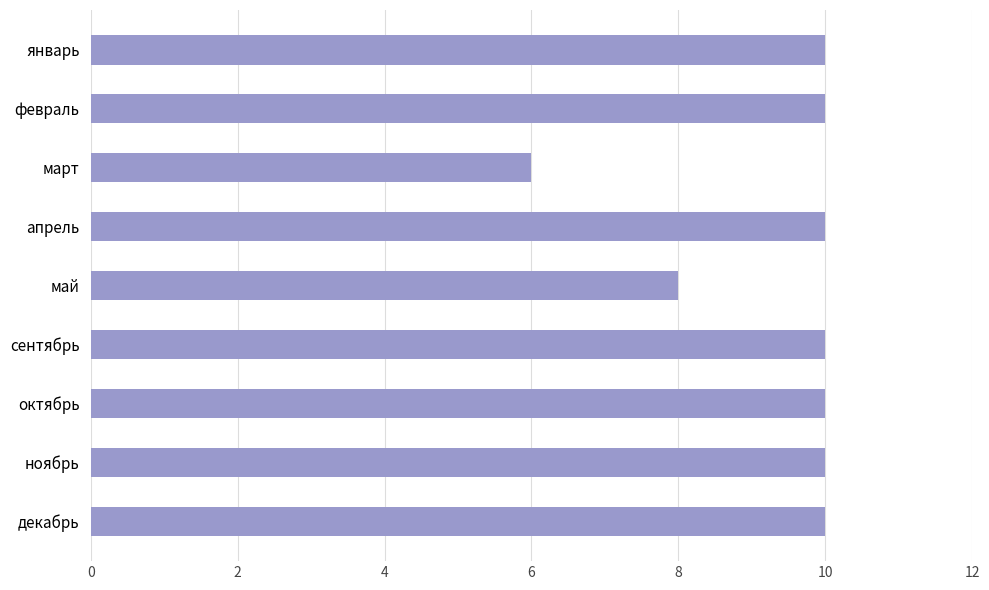

Reading top to bottom, what are all the values shown in this chart?

январь=10	февраль=10	март=6	апрель=10	май=8	сентябрь=10	октябрь=10	ноябрь=10	декабрь=10